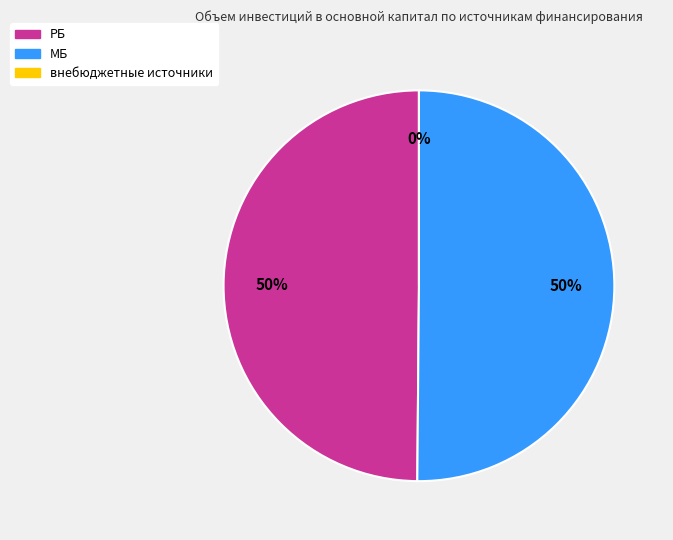

Between МБ and РБ, which is larger?

МБ